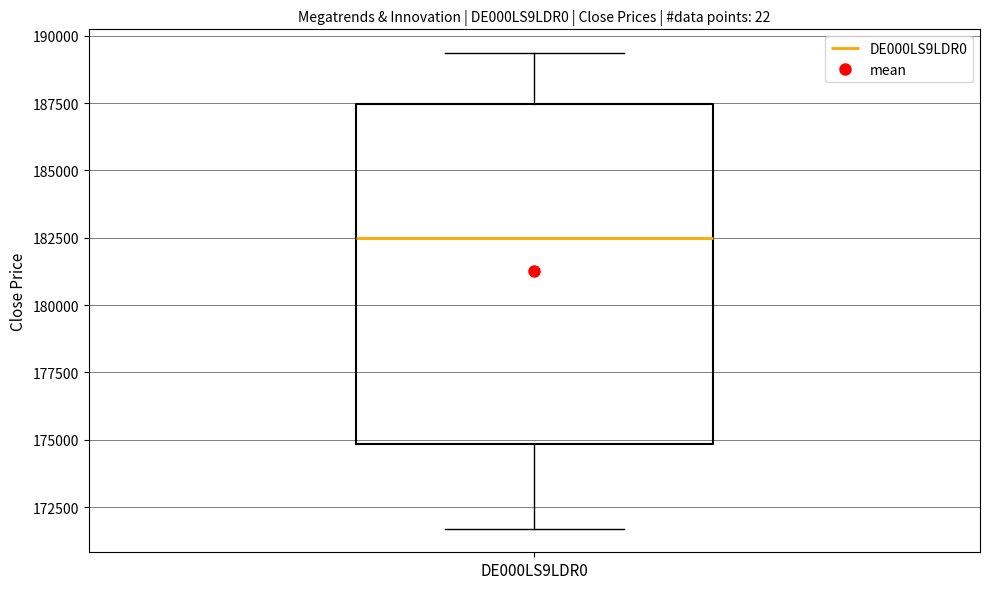

Read this box plot against the y-axis: the position of the median line, the range covered by the box, and the ends of both whiskers. The values are not printed on the chart, so give them approximately, as read against the axis.

median 182500, box 175000 to 187500, whiskers 171500 to 189500